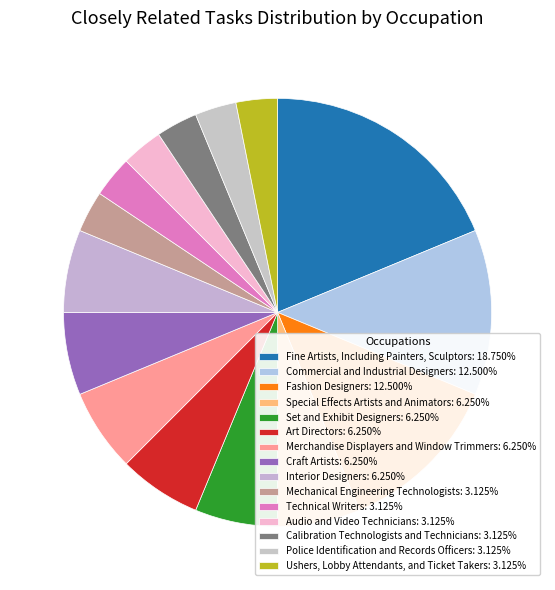

How many slices are in this pie chart?

15